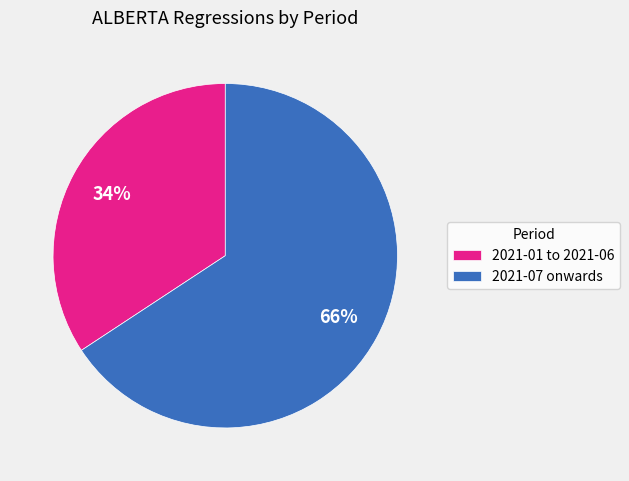

Count the number of slices in the pie.

2